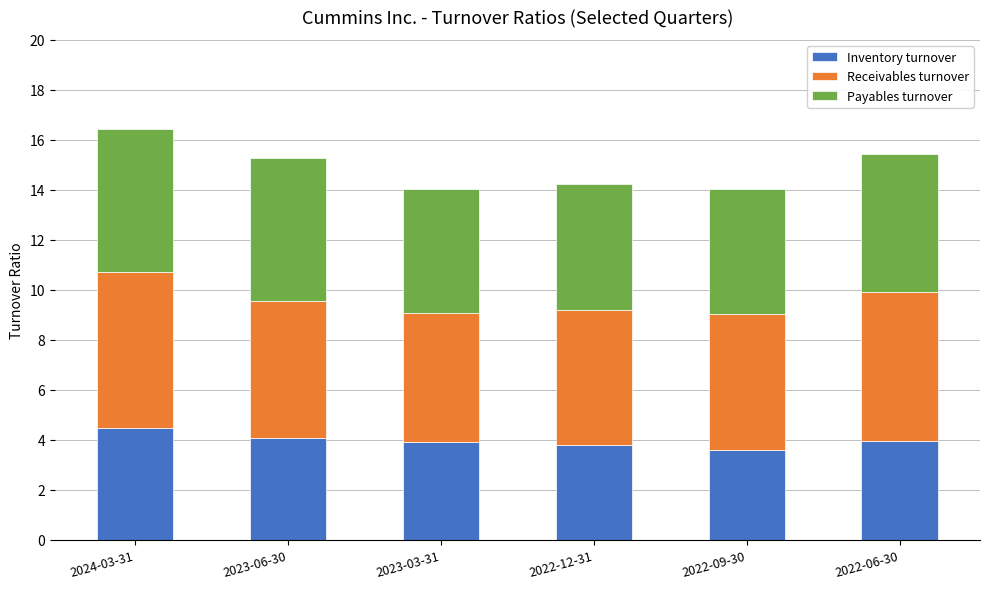

How many series are shown in this chart?

3